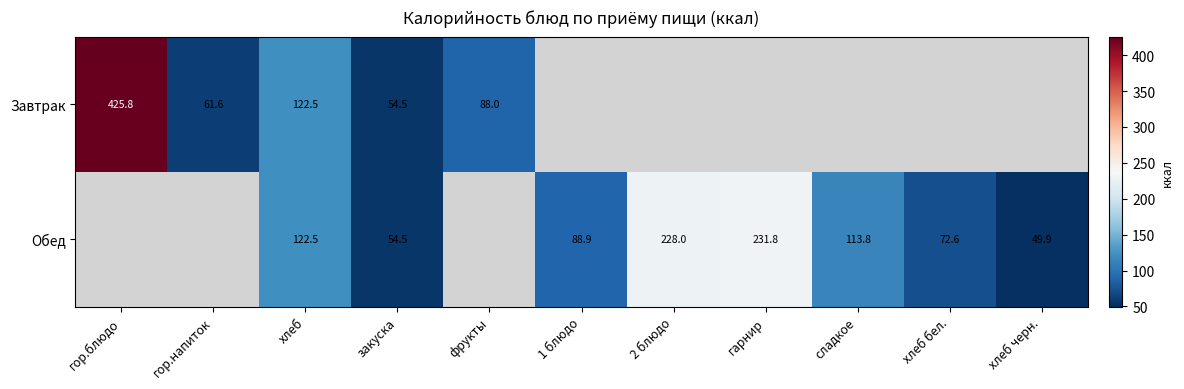

What is the difference between the Обед values at сладкое and закуска?

59.3